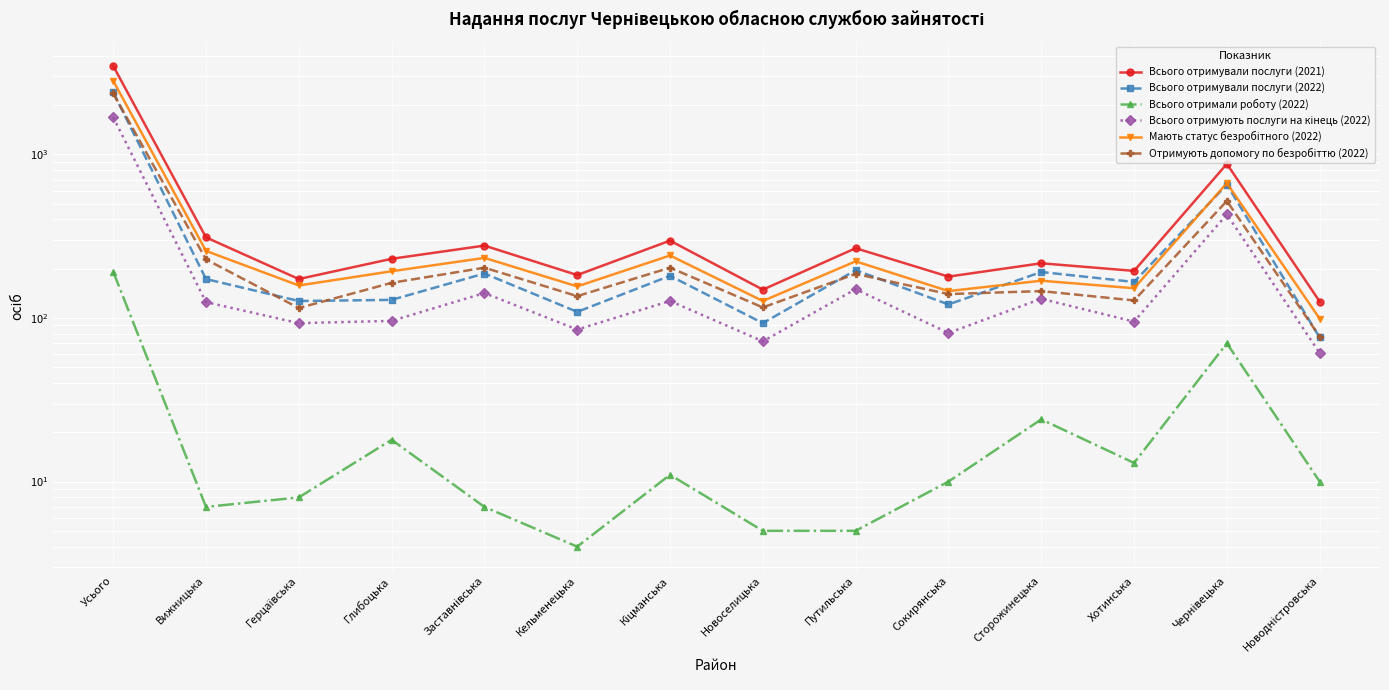

What position from the right is Новодністровська?

1